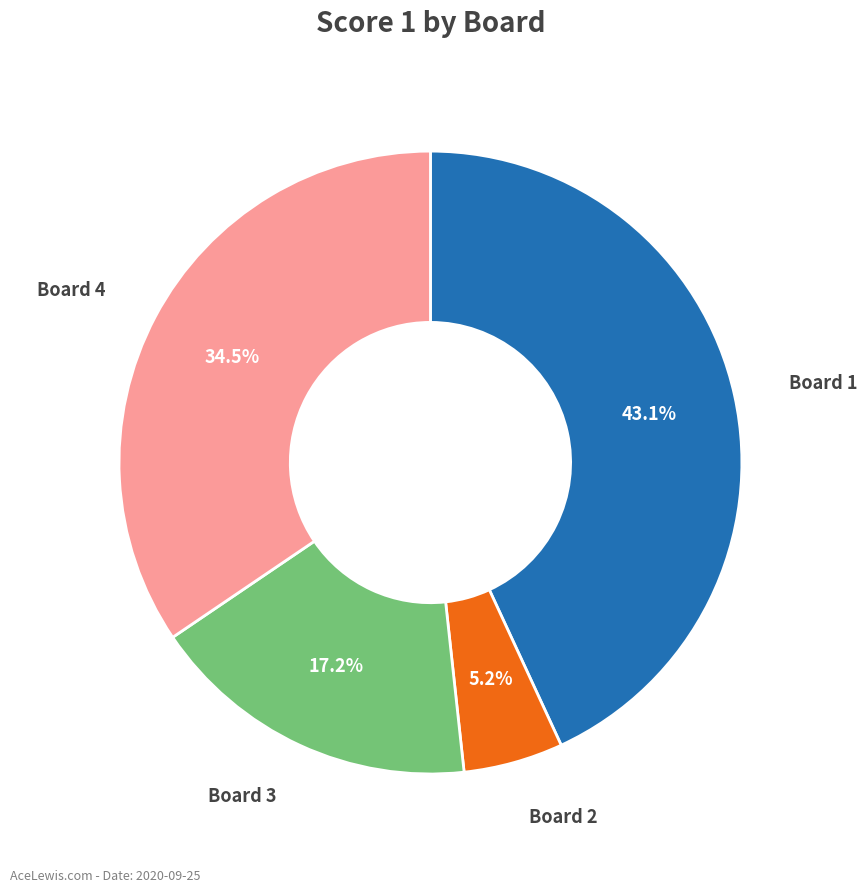

What is the ratio of the value at Board 1 to the value at Board 3?

2.5